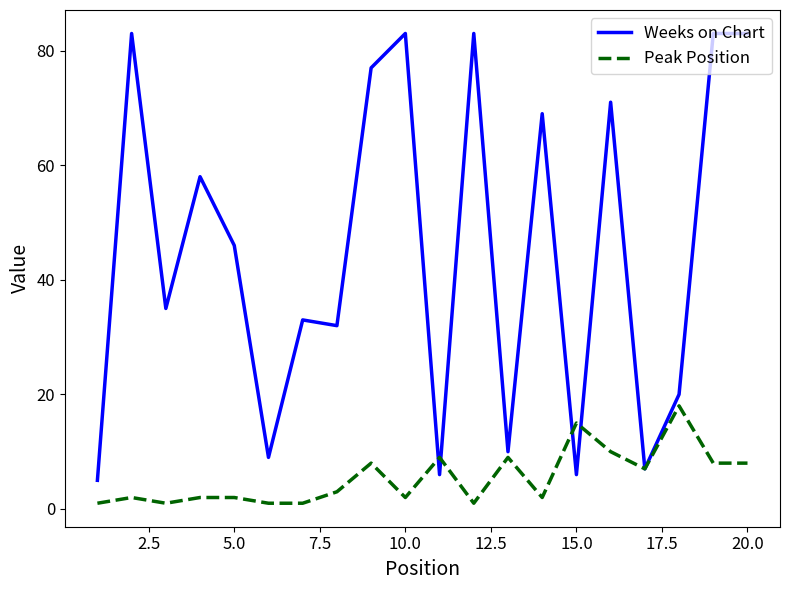

Which series has the largest total across all categories?

Weeks on Chart